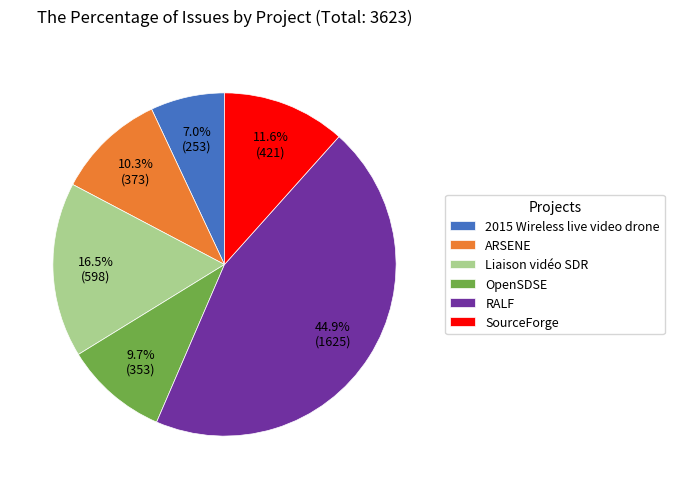

To the nearest percent, what is the average slice percentage?

17%